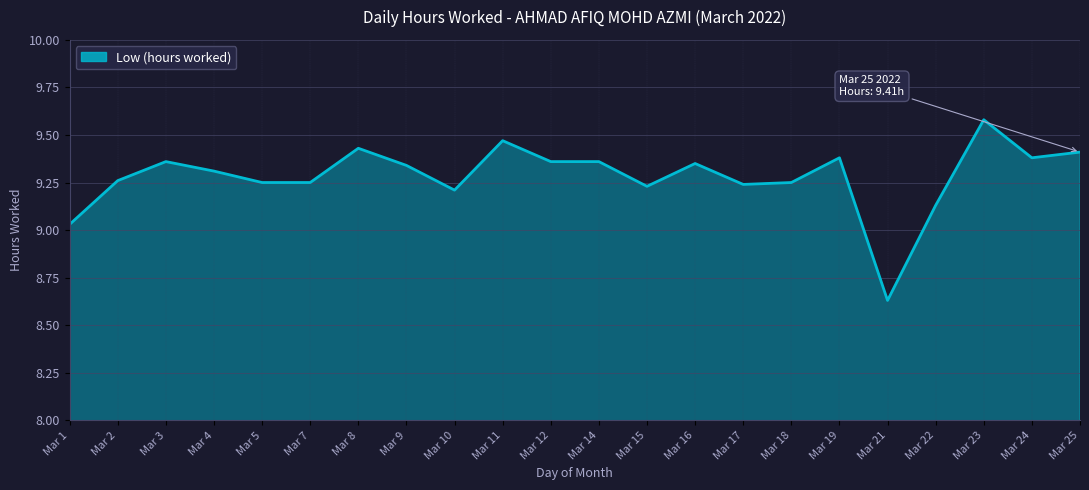

Which label corresponds to the smallest value in the chart?

Mar 21